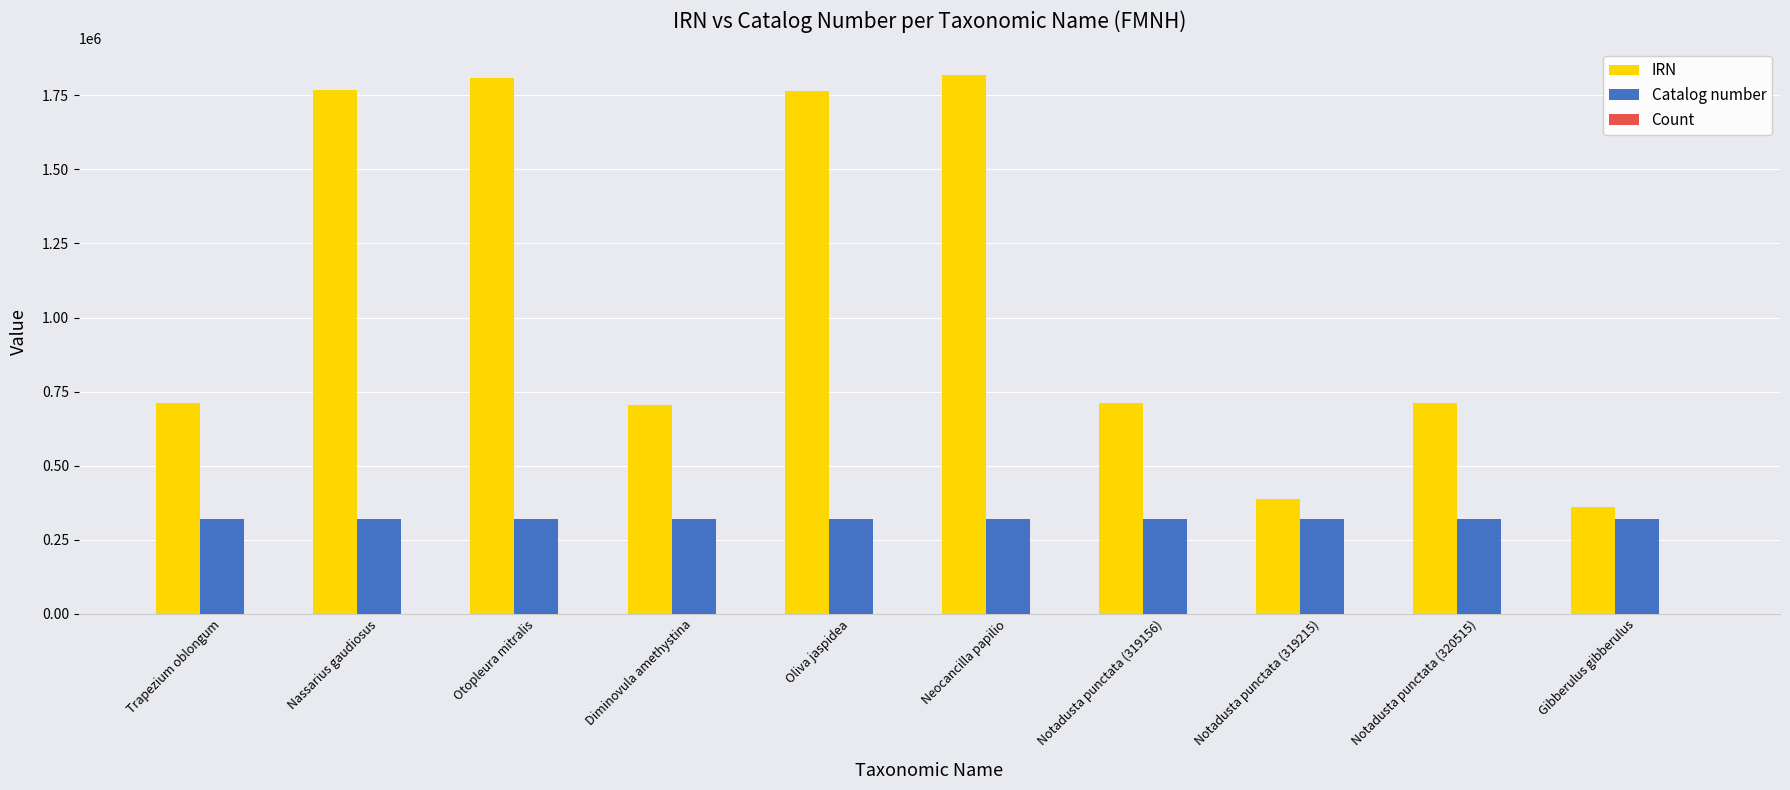

How many groups of bars are there?

10